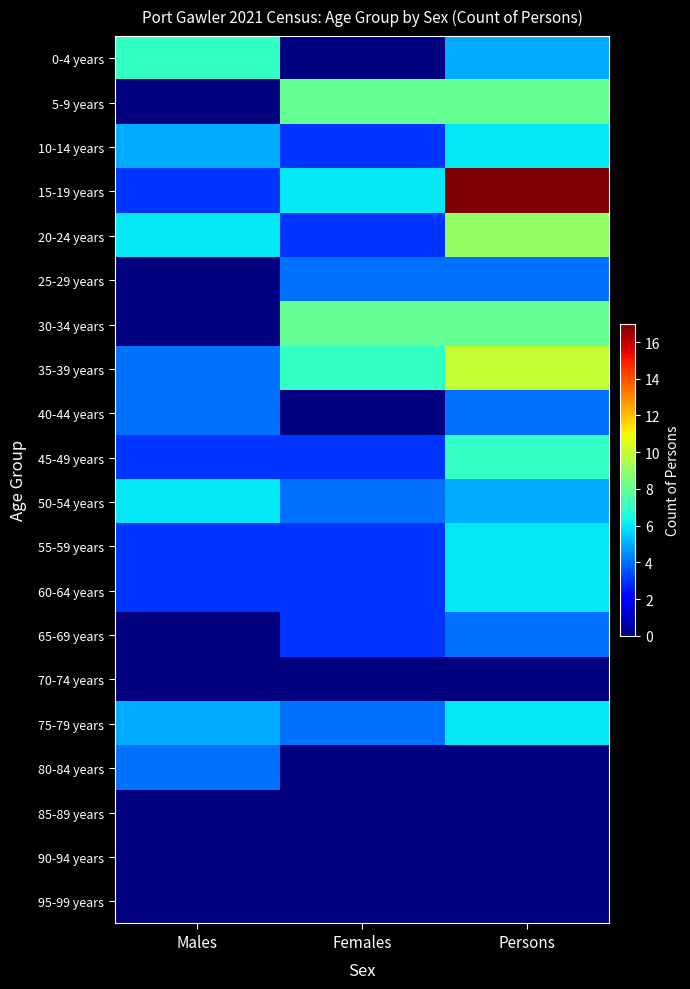

What is the difference between the highest and lowest values at Persons?

17